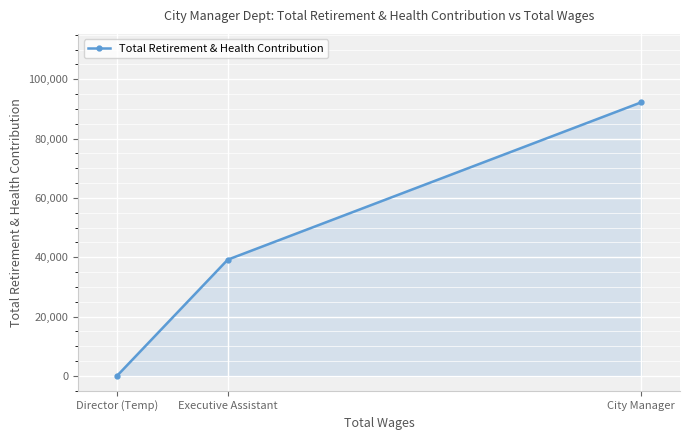

Which category has the highest value across all series?

City Manager